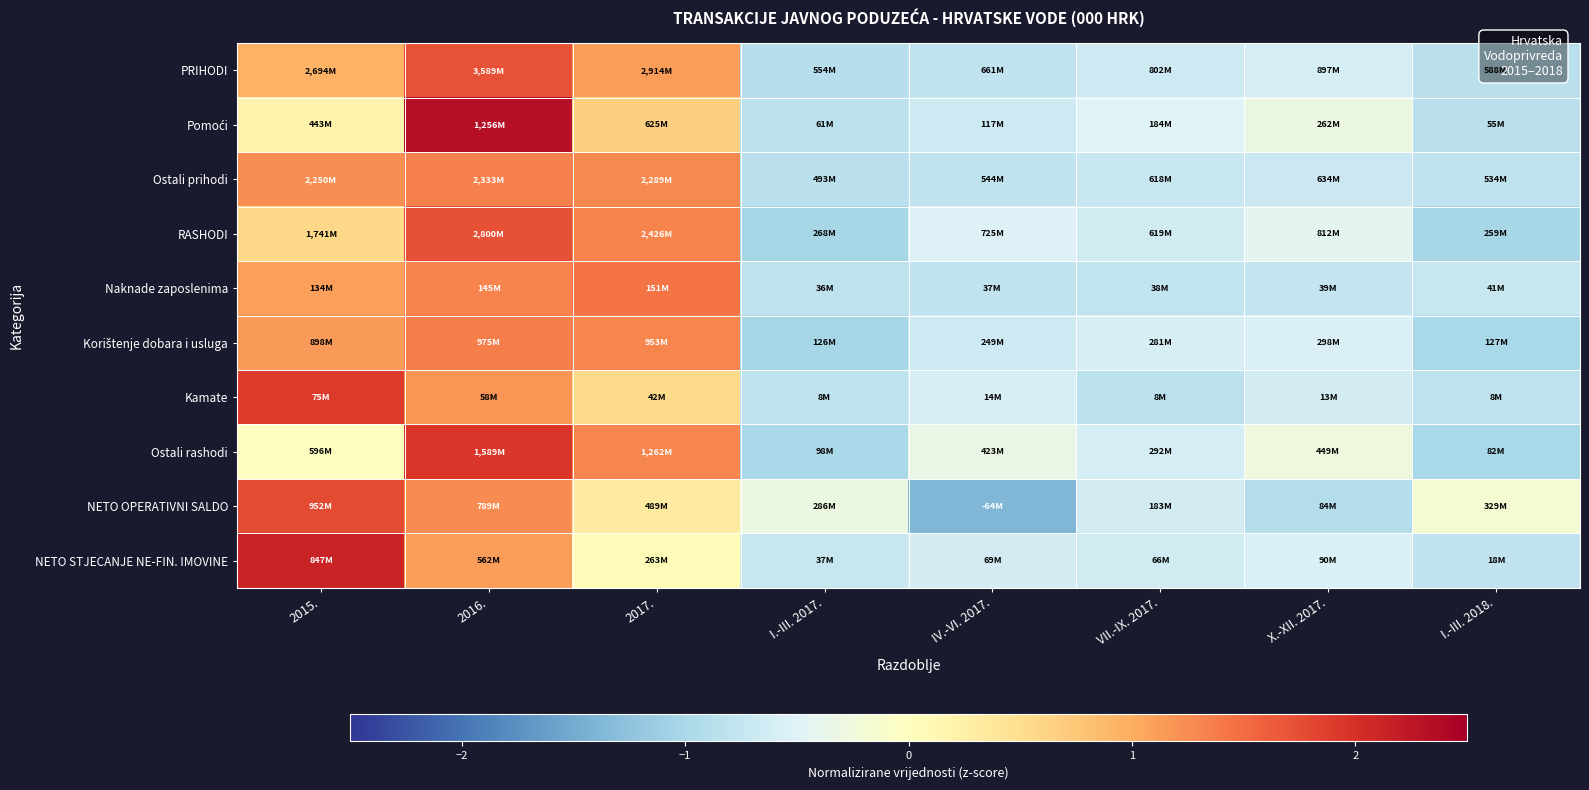

Which category has the lowest value across all series?

IV.-VI. 2017.